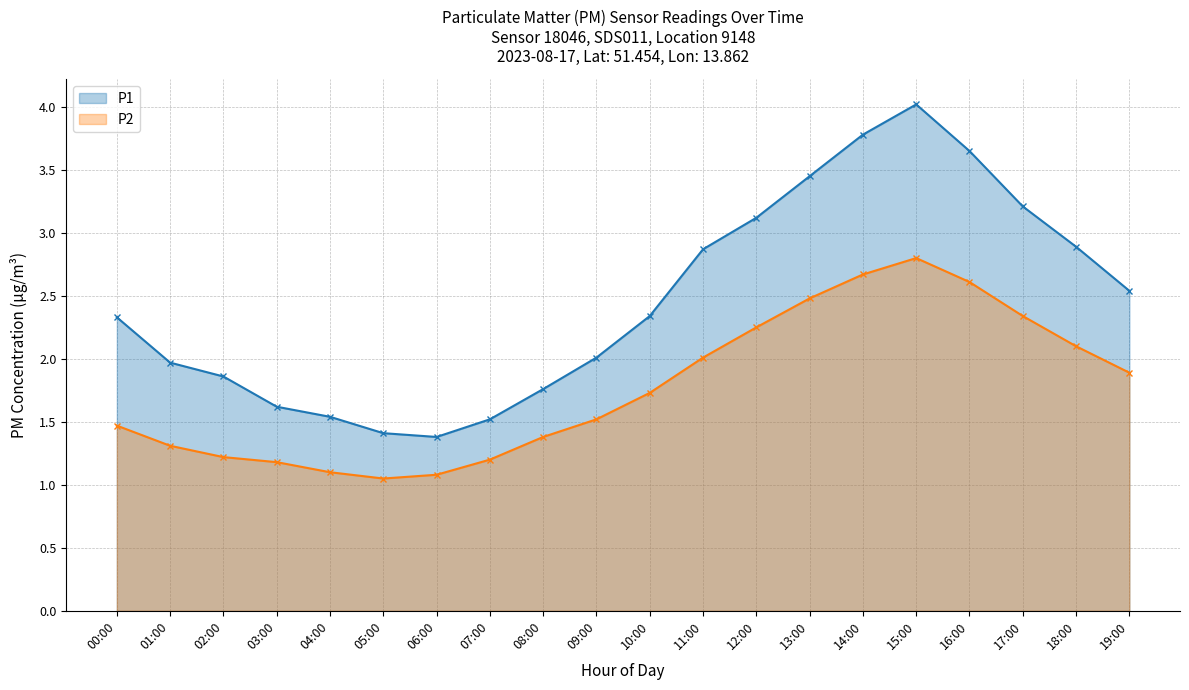

How many distinct data groups are displayed?

2